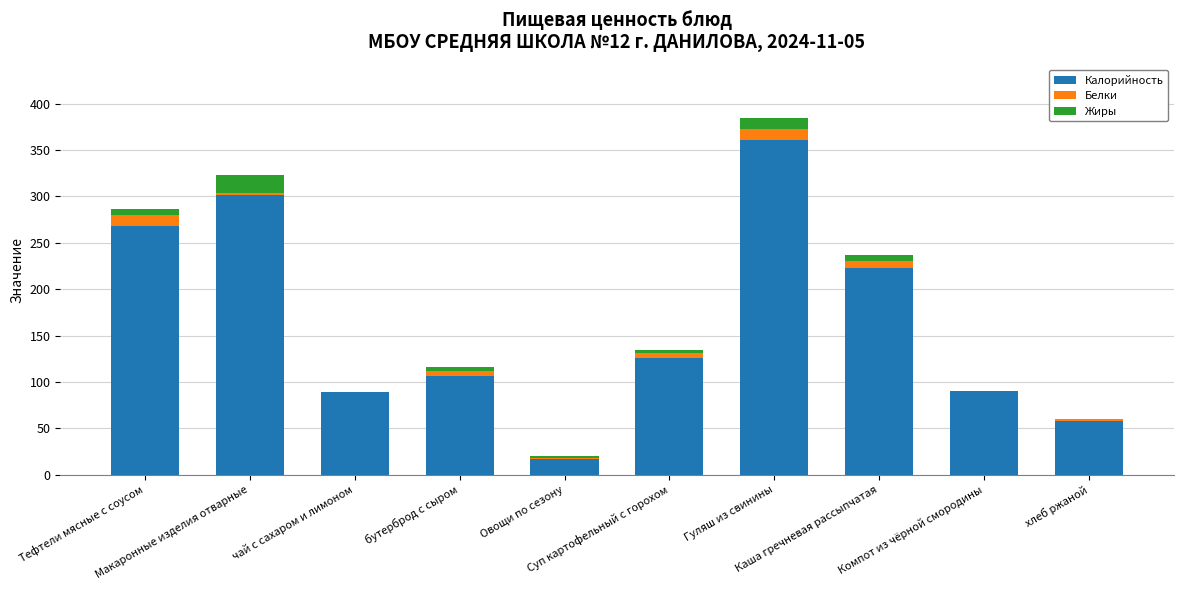

What are all the series names shown in the legend?

Калорийность, Белки, Жиры